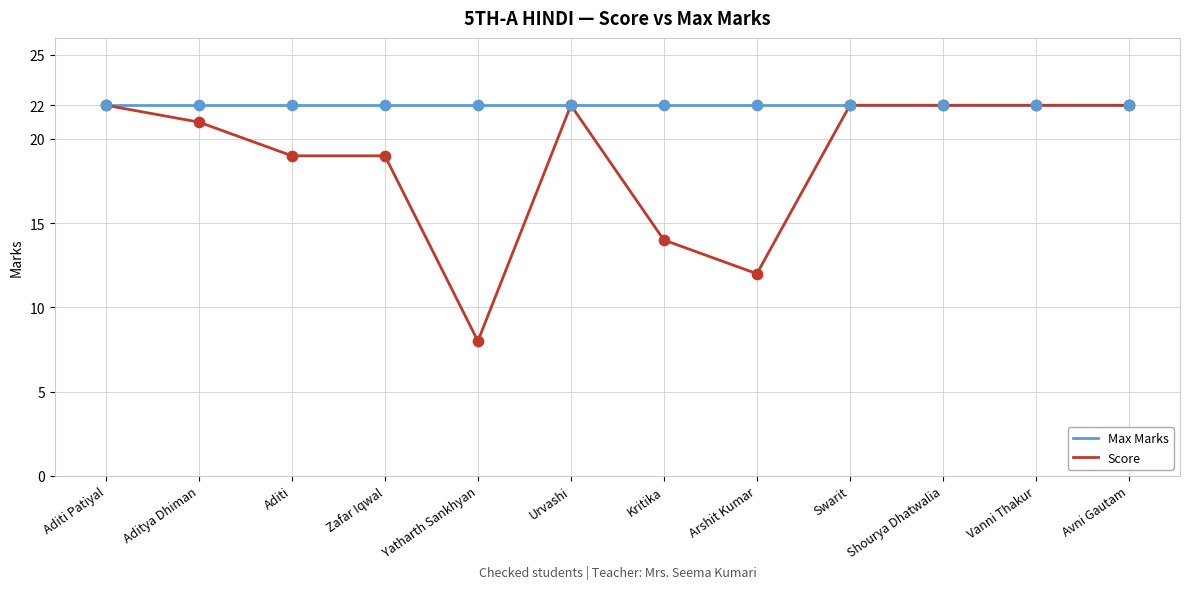

What is the difference between the highest and lowest values at Arshit Kumar?

10